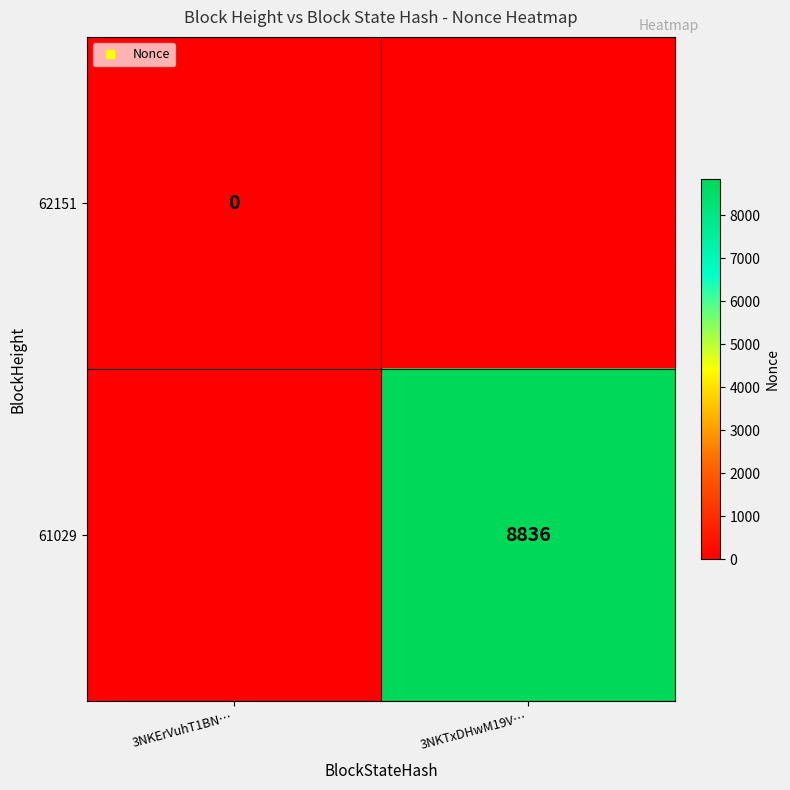

Which series has the widest spread of values?

61029